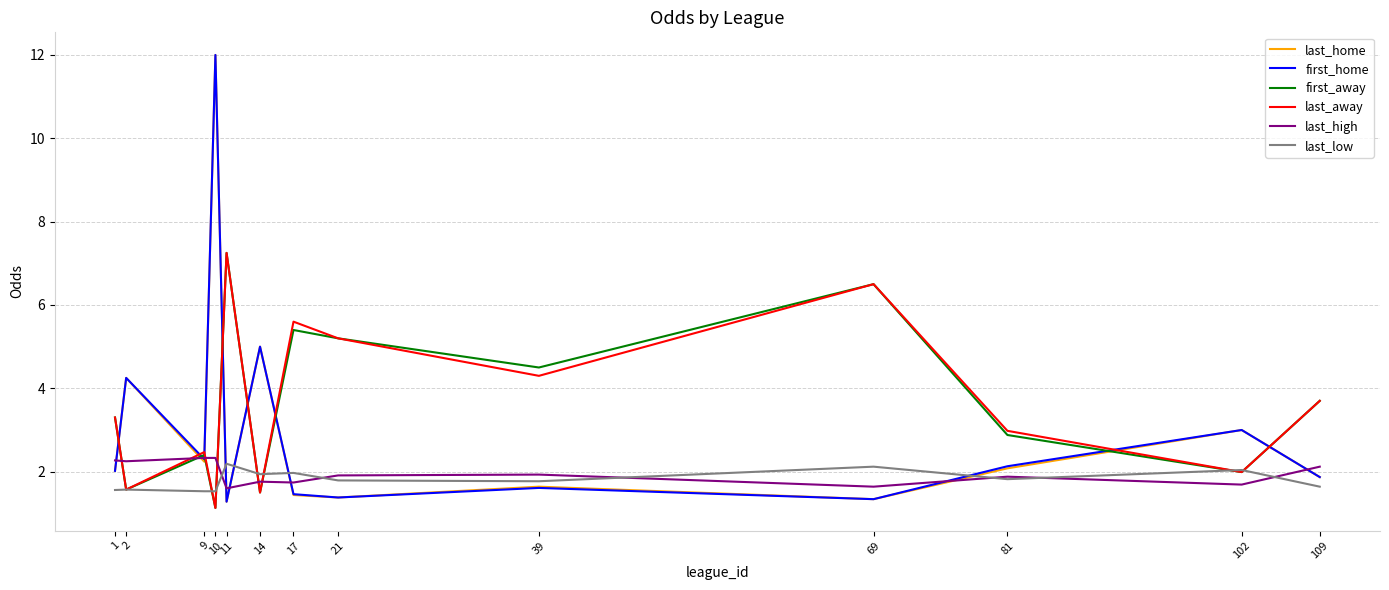

What is the total value across all series at 2?

15.5